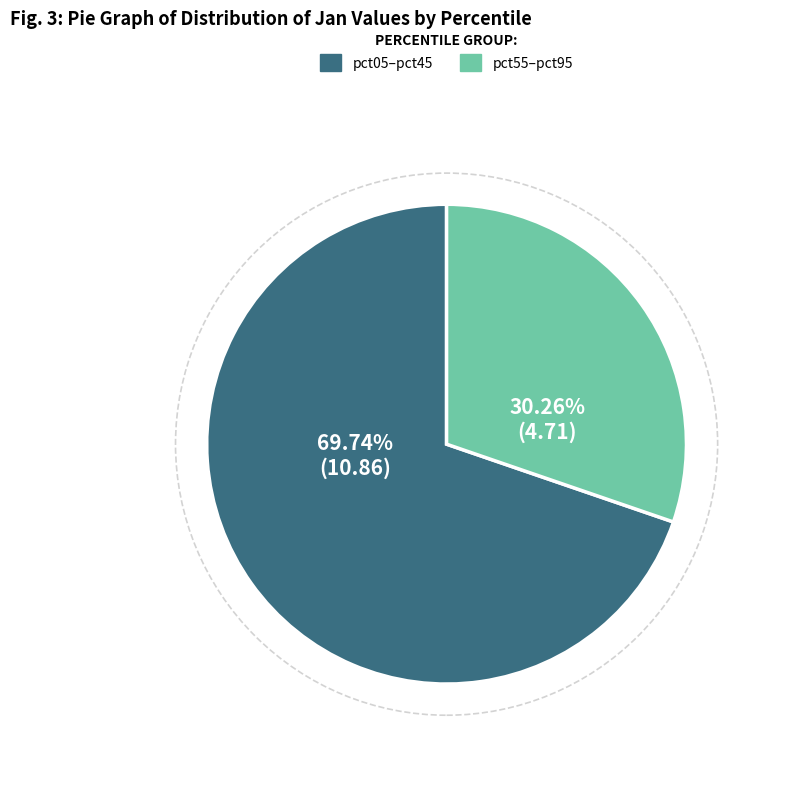

Combined, do pct55–pct95 and pct05–pct45 account for over 50%?

Yes